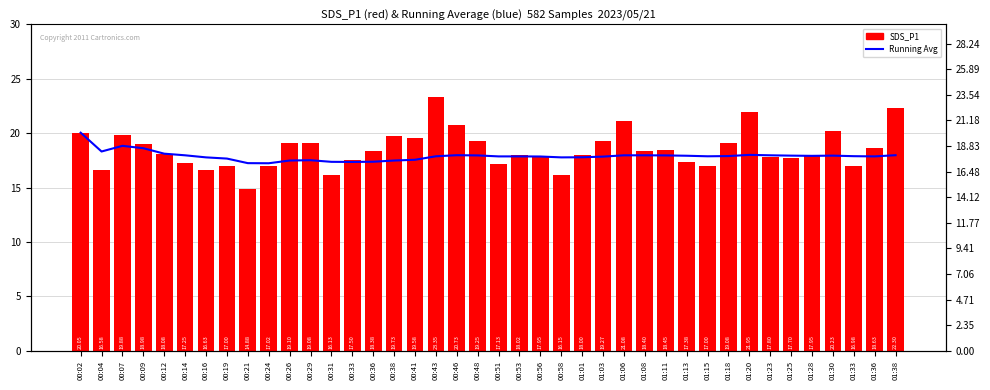

Rank the categories by SDS_P1 value from lowest to highest.

00:21, 00:31, 00:58, 00:04, 00:16, 01:33, 00:19, 01:15, 00:24, 00:51, 00:14, 01:13, 00:33, 01:25, 01:23, 00:56, 01:28, 01:01, 00:53, 00:12, 00:36, 01:08, 01:11, 01:36, 00:09, 00:29, 01:18, 00:26, 00:48, 01:03, 00:41, 00:38, 00:07, 00:02, 01:30, 00:46, 01:06, 01:20, 01:38, 00:43